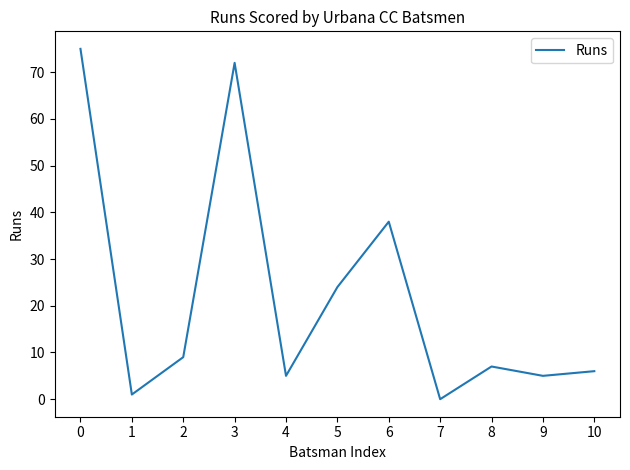

What is the average value?

22